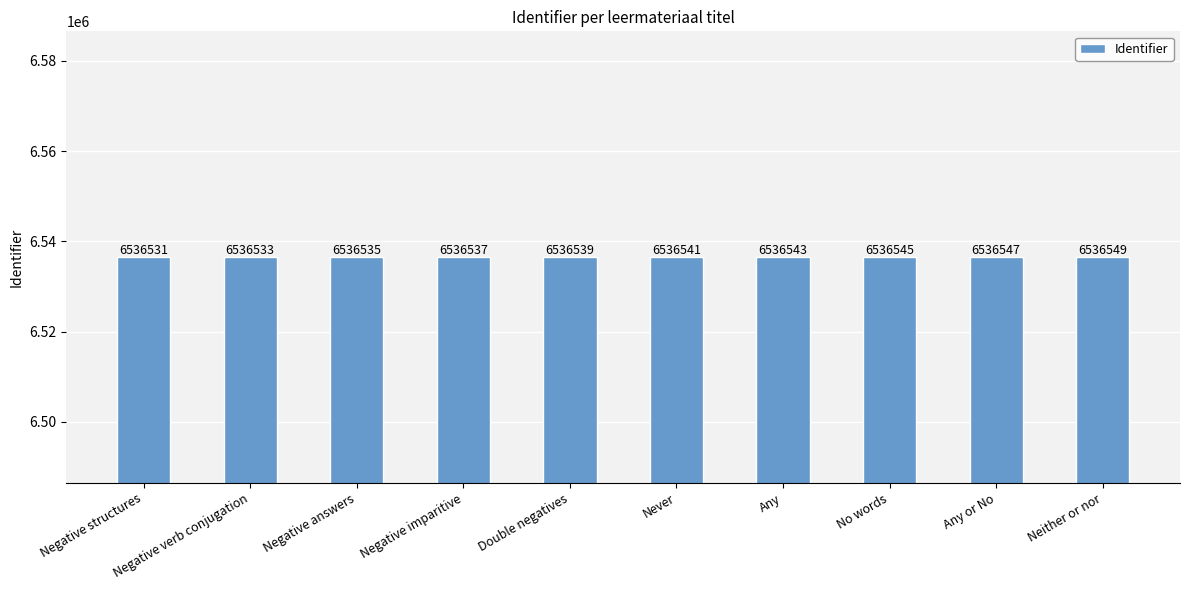

How many bars are there in total?

10